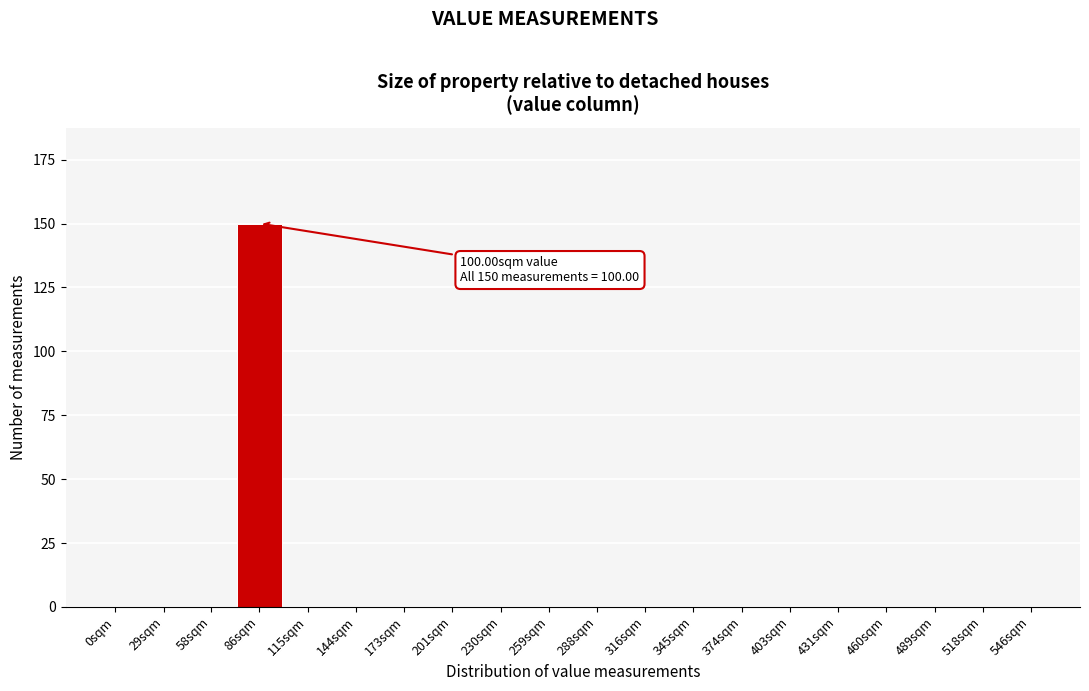

Reading right to left, what are all the values shown in this chart?

546sqm=0	518sqm=0	489sqm=0	460sqm=0	431sqm=0	403sqm=0	374sqm=0	345sqm=0	316sqm=0	288sqm=0	259sqm=0	230sqm=0	201sqm=0	173sqm=0	144sqm=0	115sqm=0	86sqm=150	58sqm=0	29sqm=0	0sqm=0